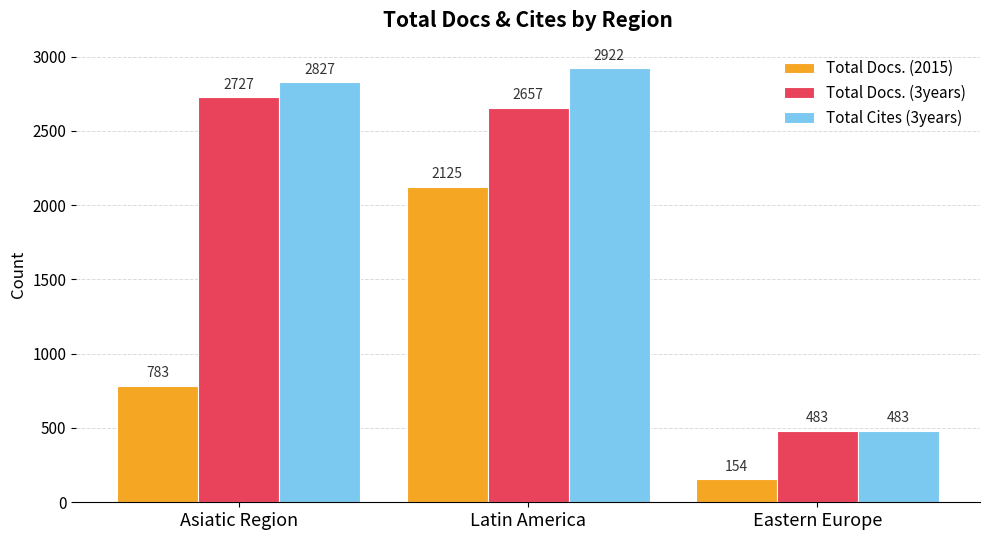

Is it true that Total Docs. (3years) equals 888 at Asiatic Region?

False